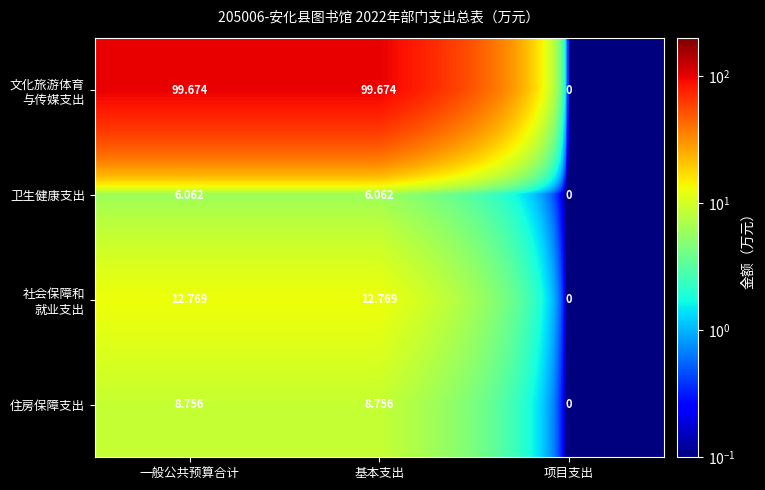

Where is 住房保障支出 nearest to the value 4?

项目支出